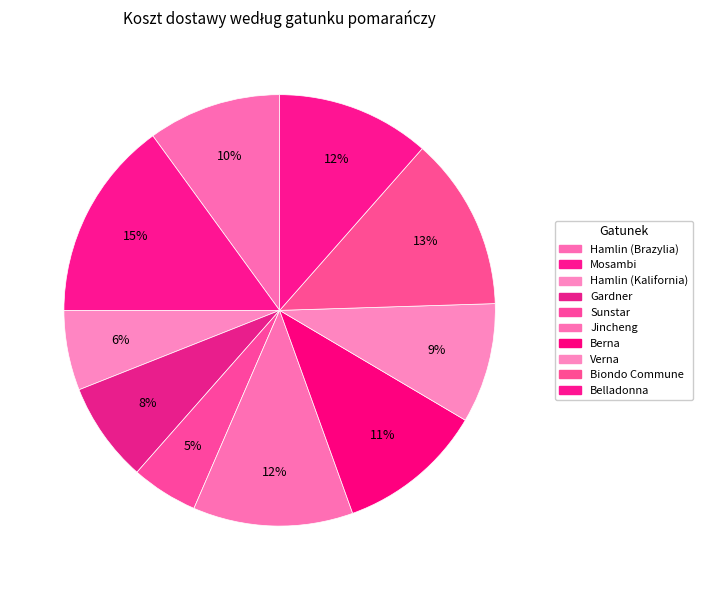

Count the number of slices in the pie.

10